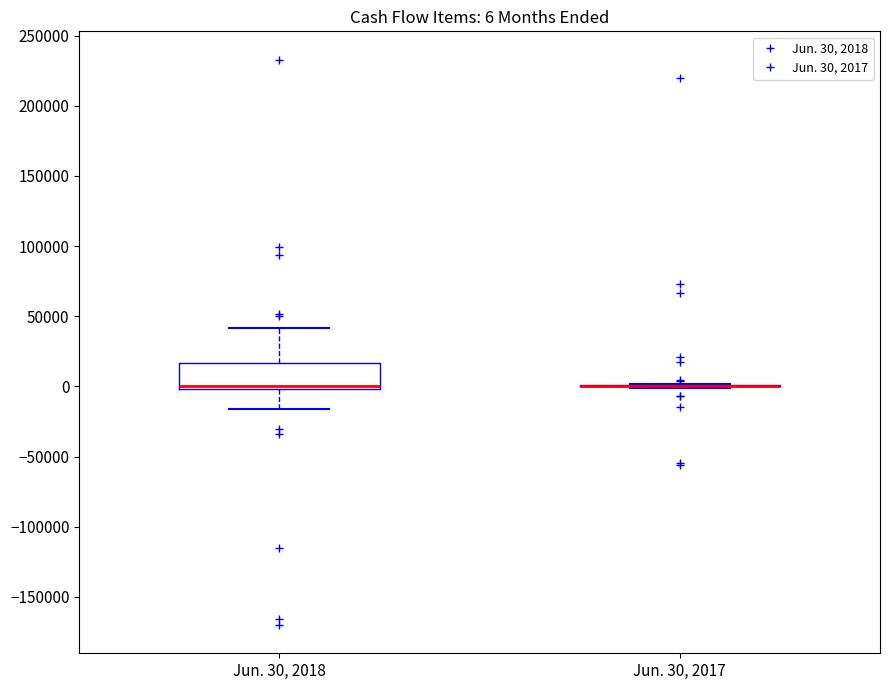

Which box is the tallest, from its lower edge to its upper edge?

Jun. 30, 2018